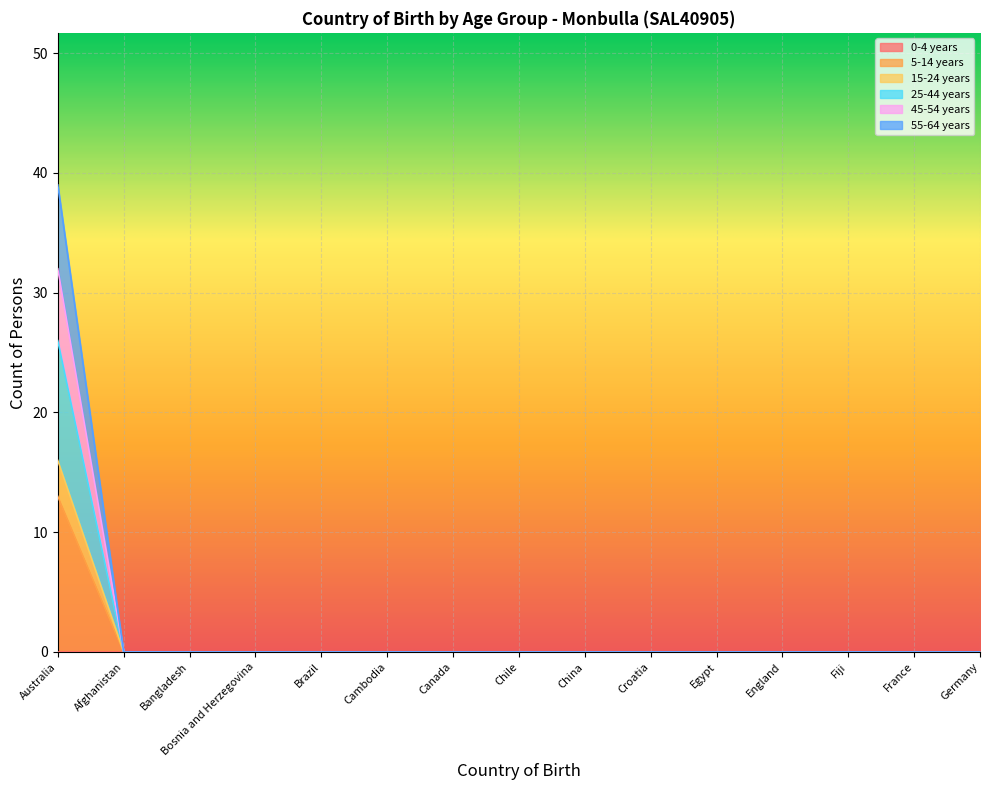

How many data points in 15-24 years are above 0?

1